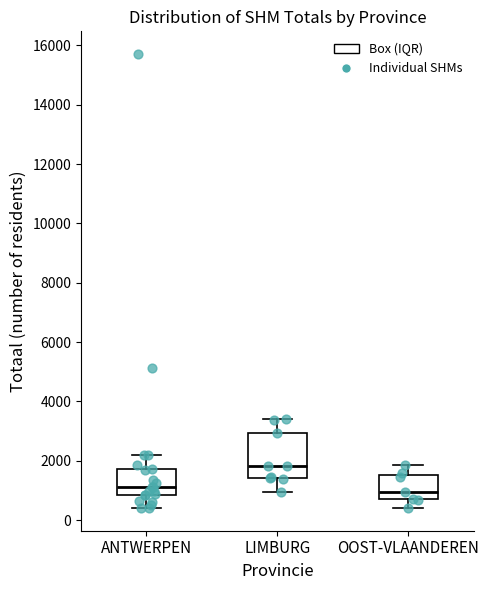

Reading left to right, read every box against the y-axis: the position of its median line, the range the box covers, and the ends of its whiskers. The values are not printed on the chart, so give them approximately, as read against the axis.

ANTWERPEN: median 1200, box 800 to 1800, whiskers 400 to 2200
LIMBURG: median 1800, box 1400 to 3000, whiskers 1000 to 3400
OOST-VLAANDEREN: median 1000, box 800 to 1600, whiskers 400 to 1800